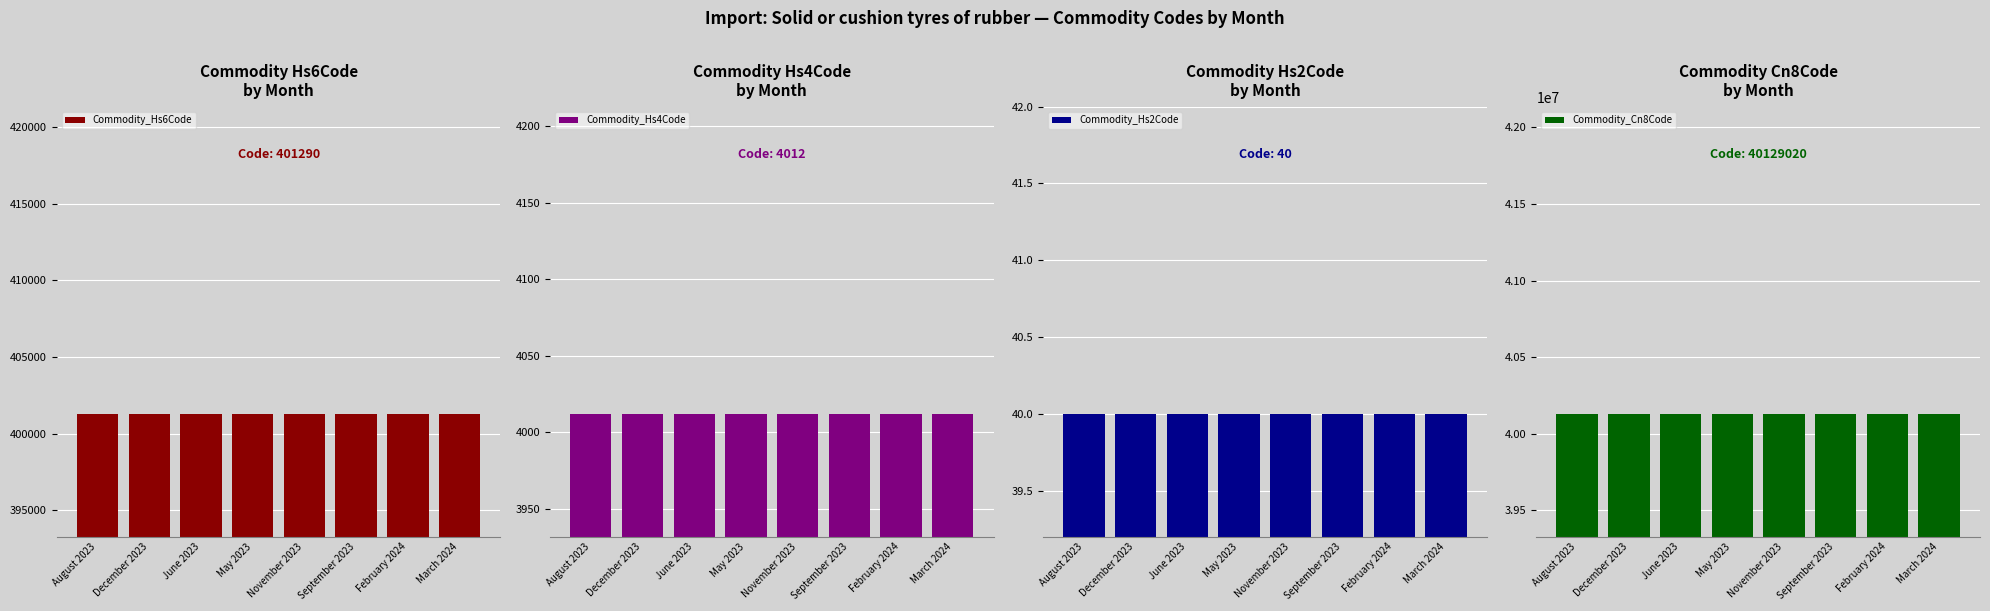

Is the value of Commodity_Hs2Code at November 2023 greater than the value of Commodity_Hs4Code at May 2023?

No